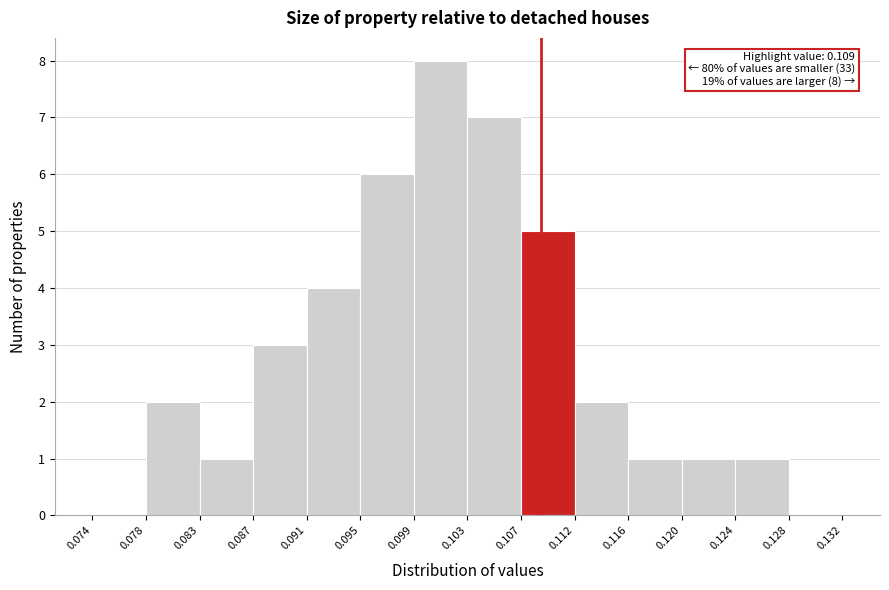

Over which range of the x-axis is the bar tallest?

0.099 to 0.103